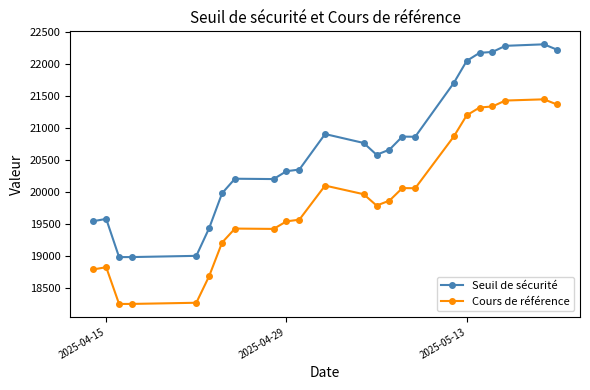

What is the sum of all Seuil de sécurité values?

496191.6